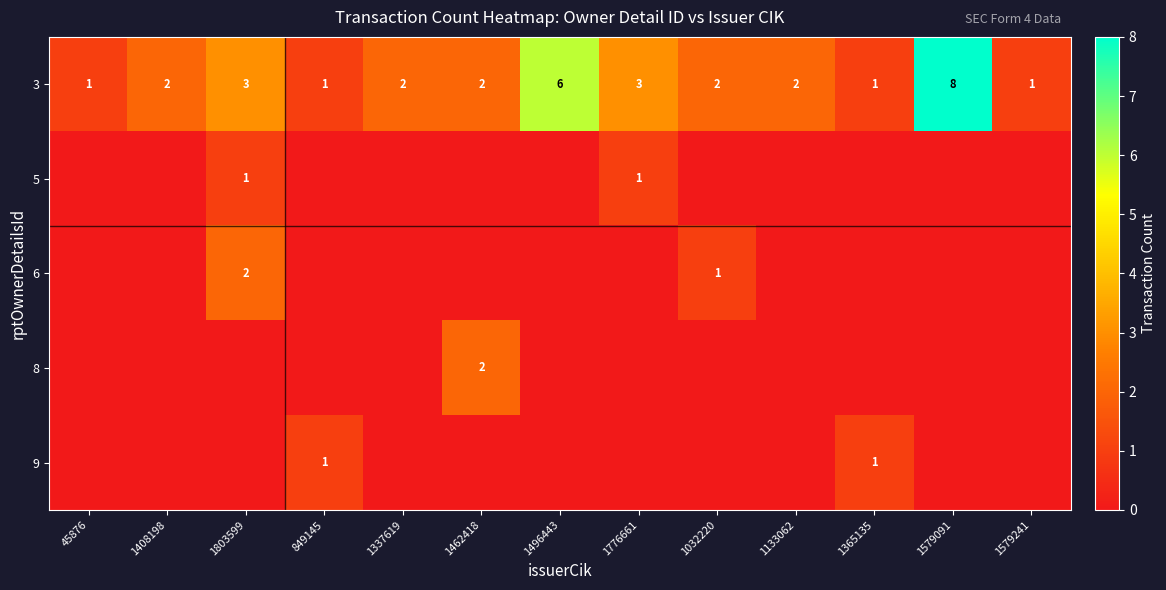

Rank the categories by 8 value from highest to lowest.

1462418, 45876, 1408198, 1803599, 849145, 1337619, 1496443, 1776661, 1032220, 1133062, 1365135, 1579091, 1579241